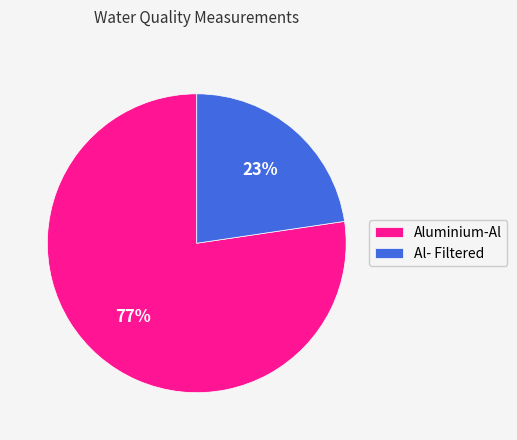

Is the sum of Al- Filtered and Aluminium-Al greater than half?

Yes